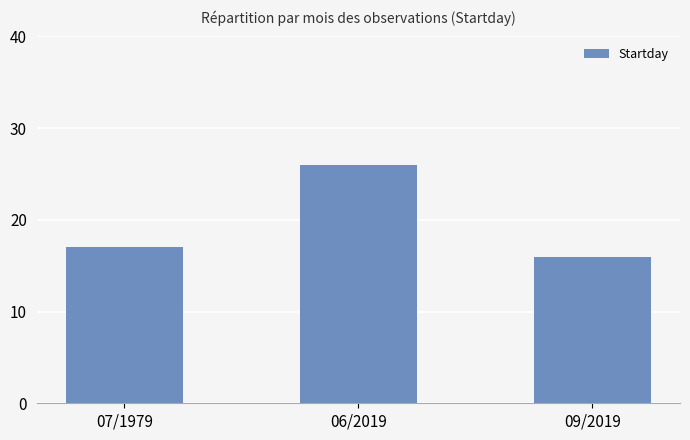

Rank the categories by value from highest to lowest.

06/2019, 07/1979, 09/2019